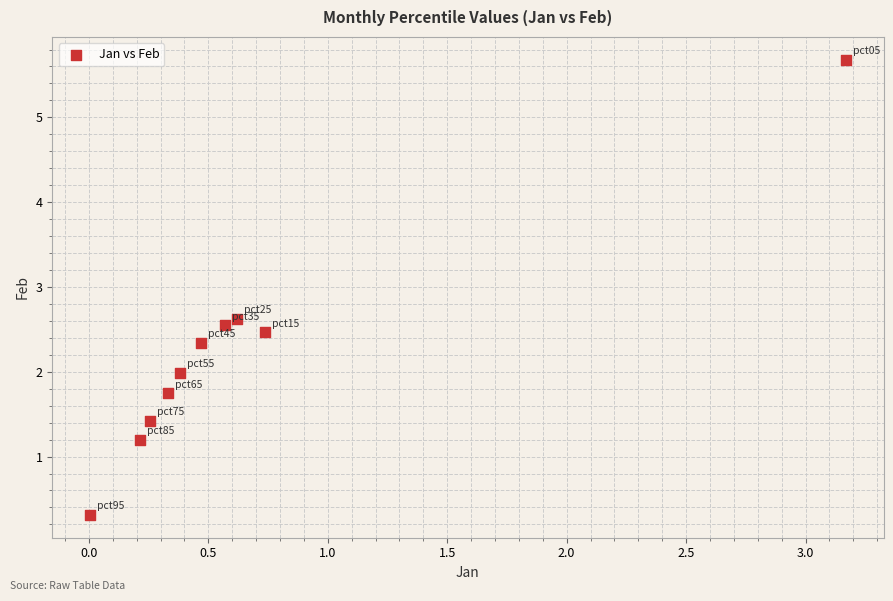

What is the range of X values (max minus min)?

3.2